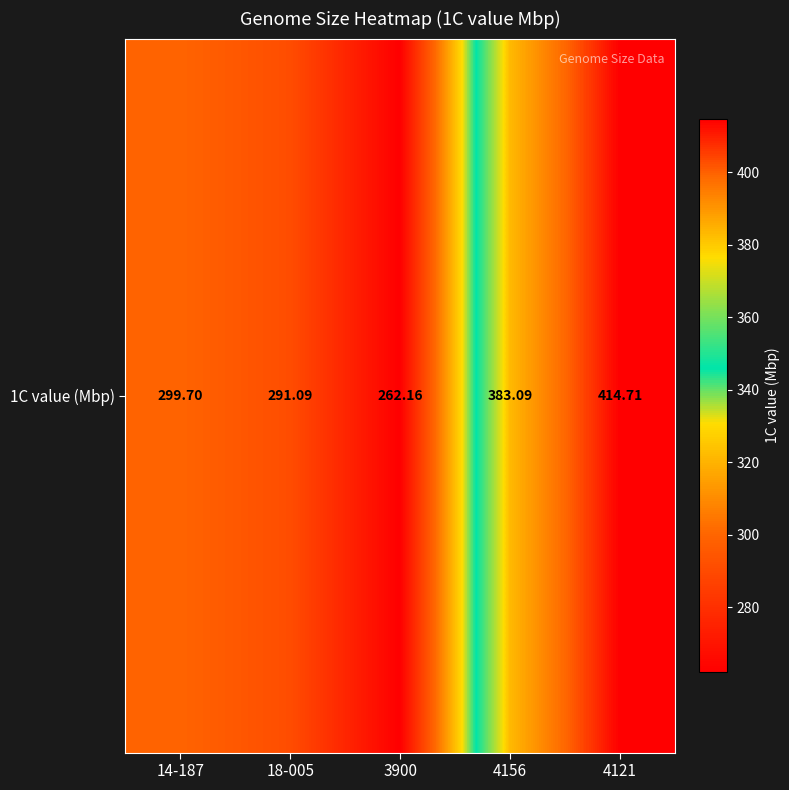

How many data points does each series have?

5